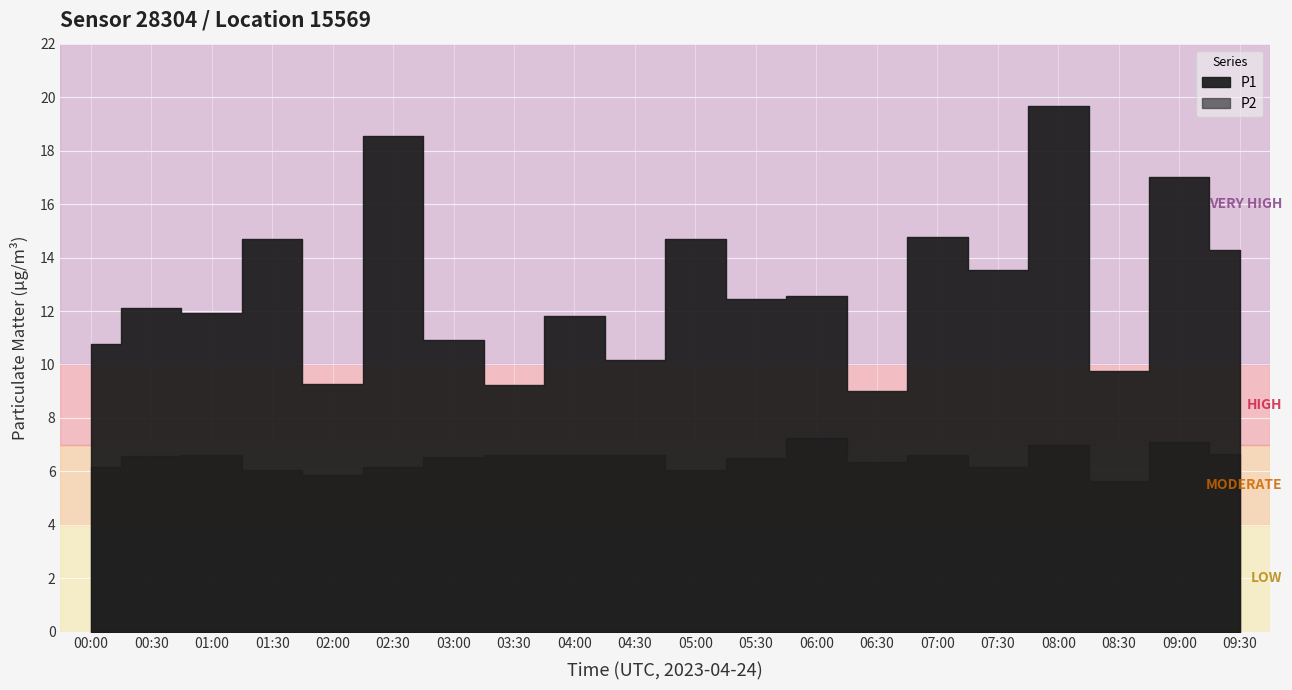

At which label does P1 first exceed 12?

00:30